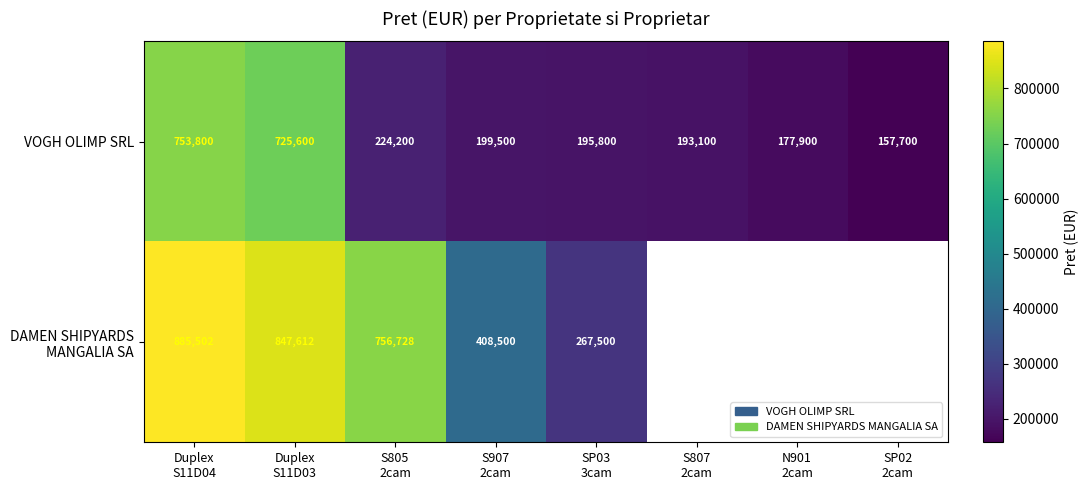

What is the lowest value of the VOGH OLIMP SRL series?

157700